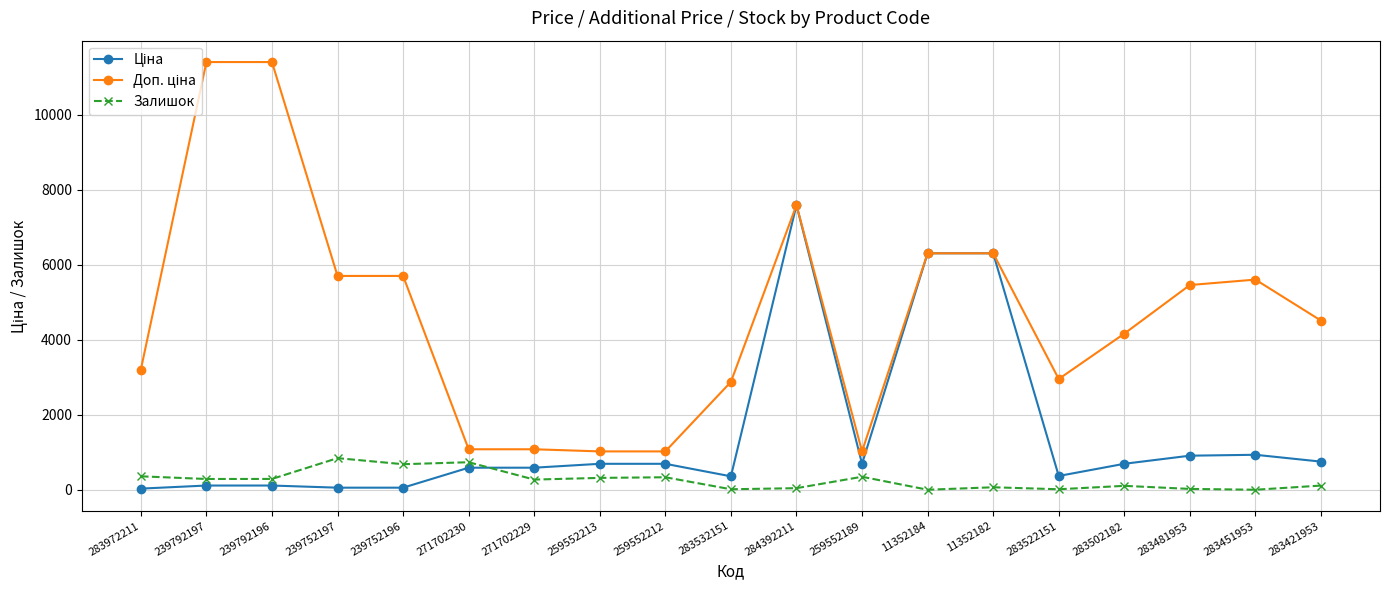

At which category is the sum across all series the highest?

284392211